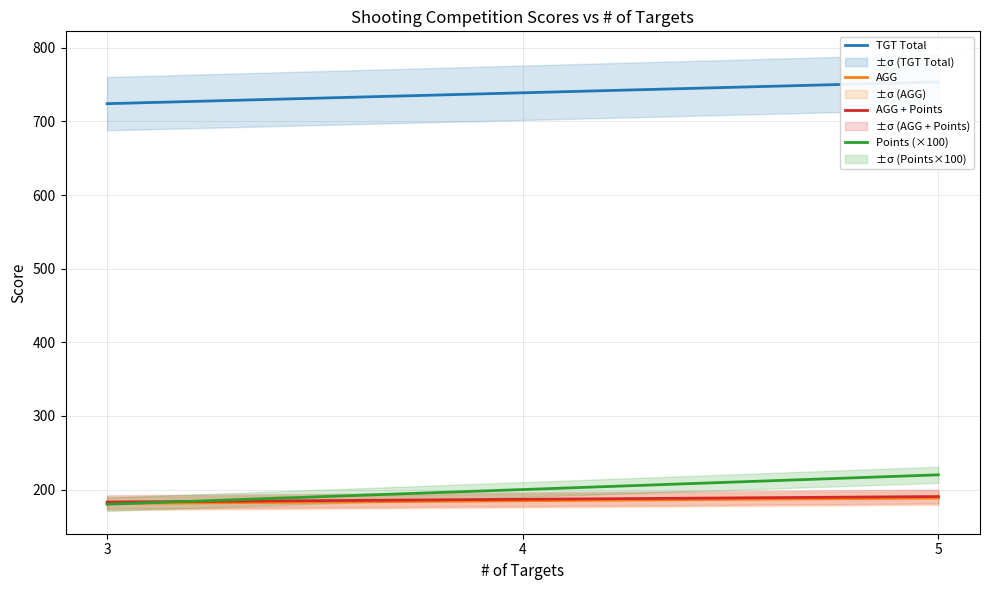

True or false: Points (×100) has a value of 334.5 at 4.

False